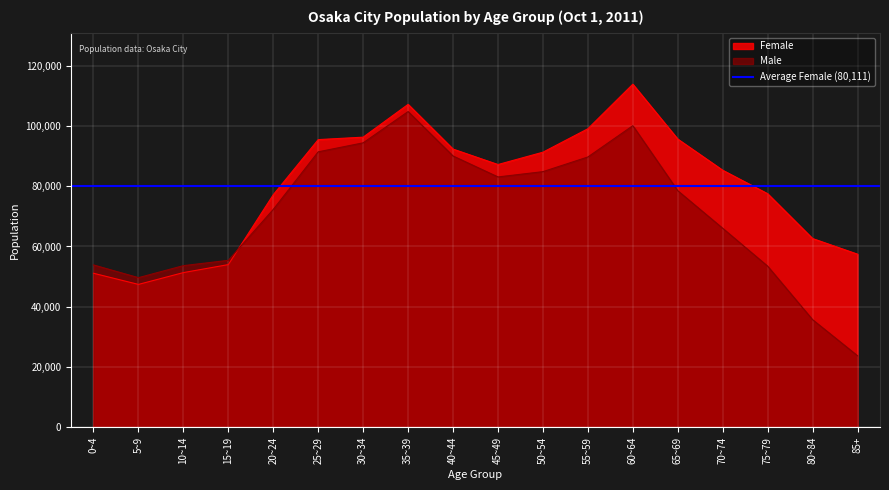

What is the difference between the maximum and second lowest values in the Female series?

62719